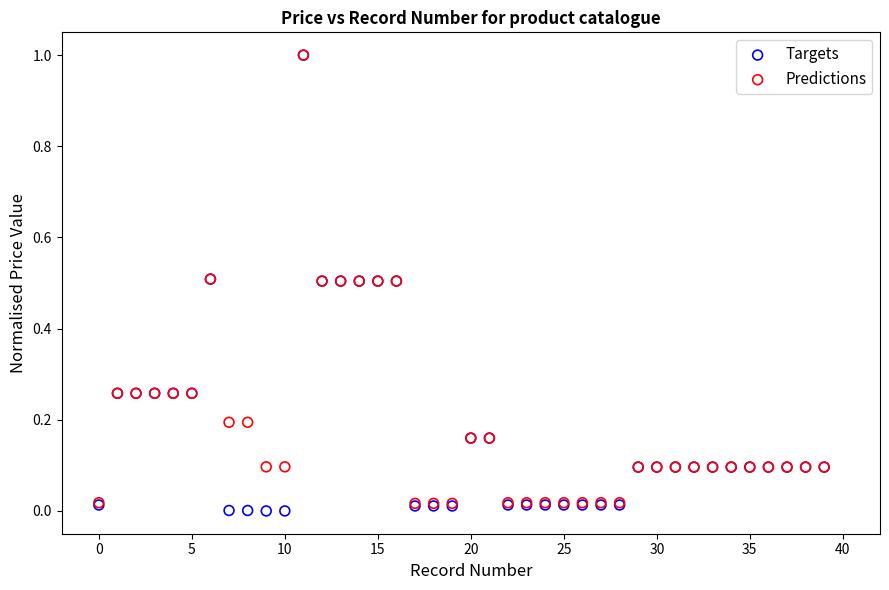

What are all the series names shown in the legend?

Targets, Predictions